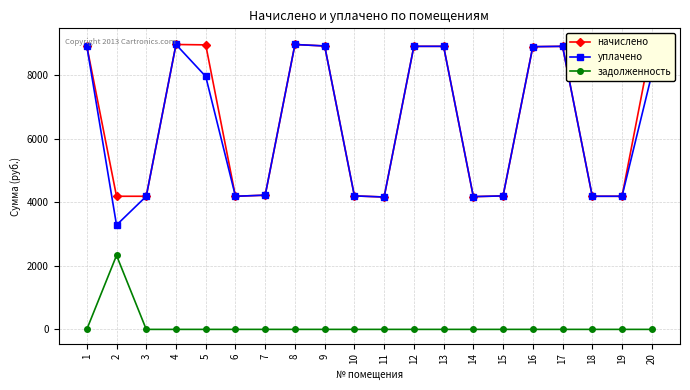

In задолженность, how many points are higher than both neighbors (excluding endpoints)?

1